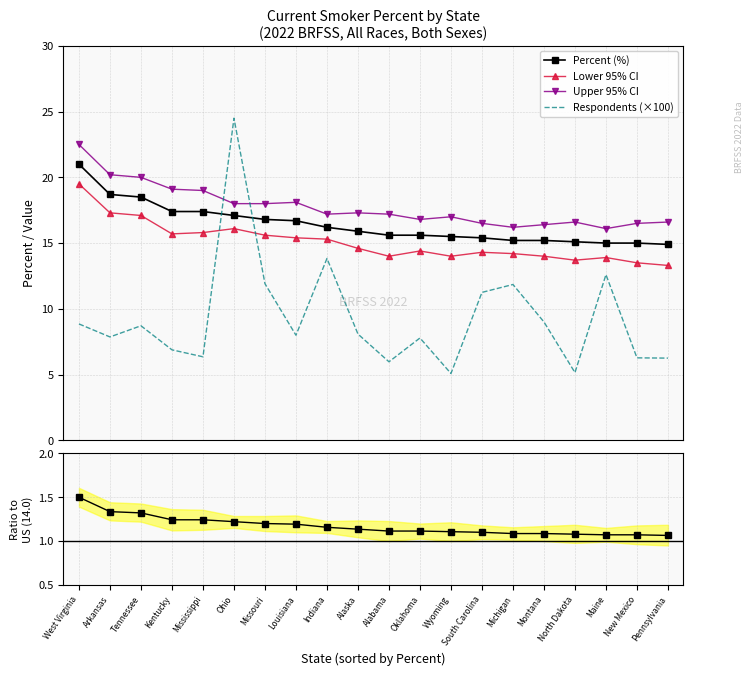

List the labels in order of Lower 95% CI value, largest first.

West Virginia, Arkansas, Tennessee, Ohio, Mississippi, Kentucky, Missouri, Louisiana, Indiana, Alaska, Oklahoma, South Carolina, Michigan, Alabama, Wyoming, Montana, Maine, North Dakota, New Mexico, Pennsylvania